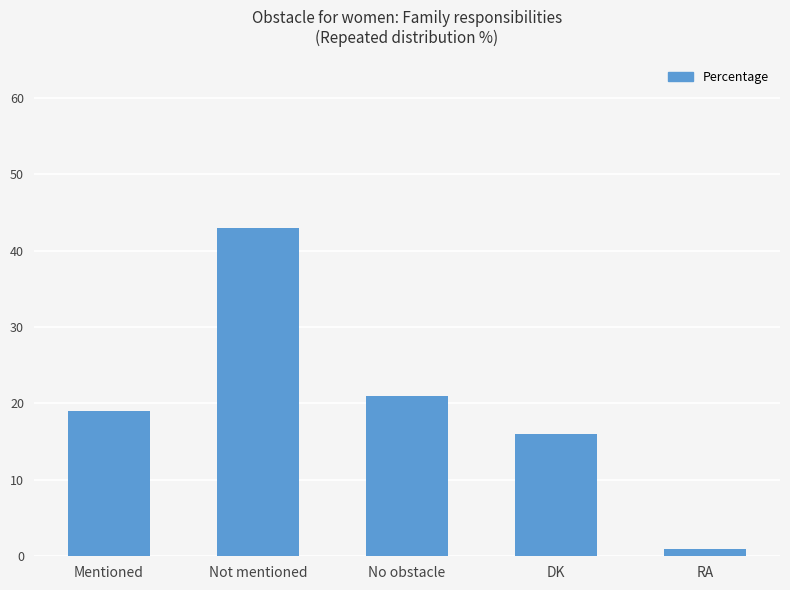

The chart shows a value of 33 at Mentioned. True or false?

False